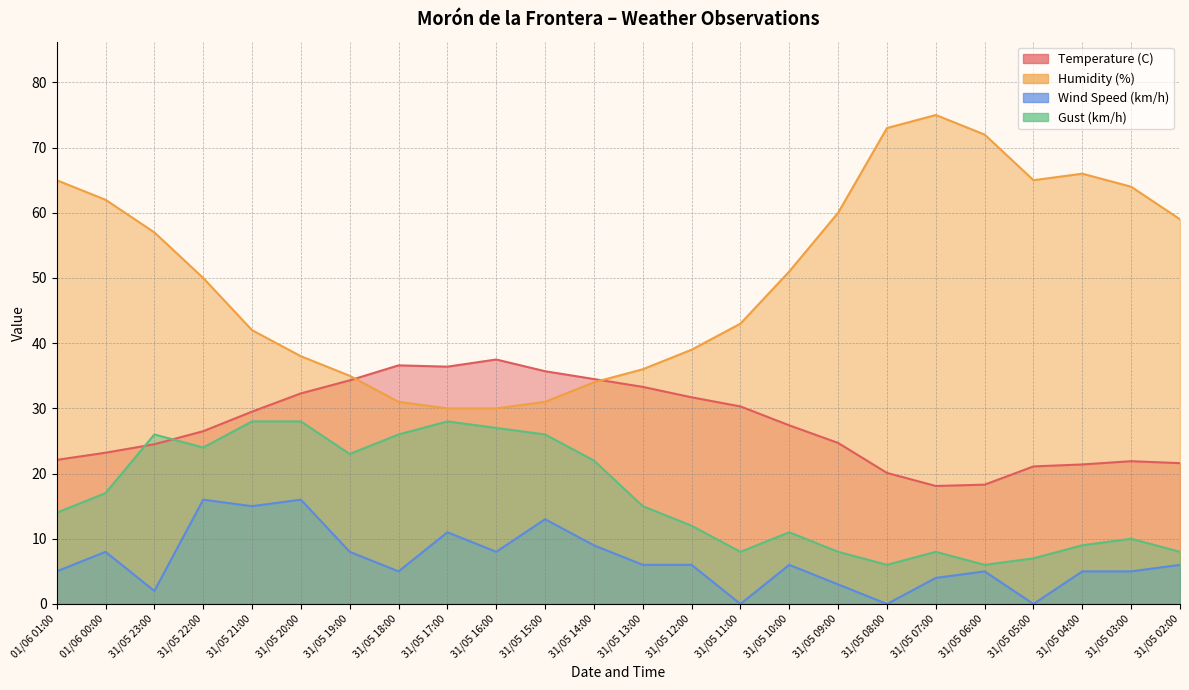

What are all the series names shown in the legend?

Temperature (C), Humidity (%), Wind Speed (km/h), Gust (km/h)